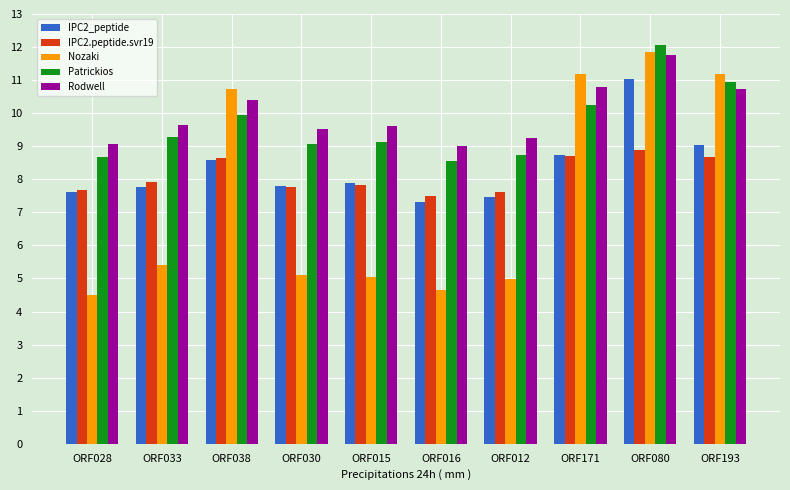

How many groups of bars are there?

10